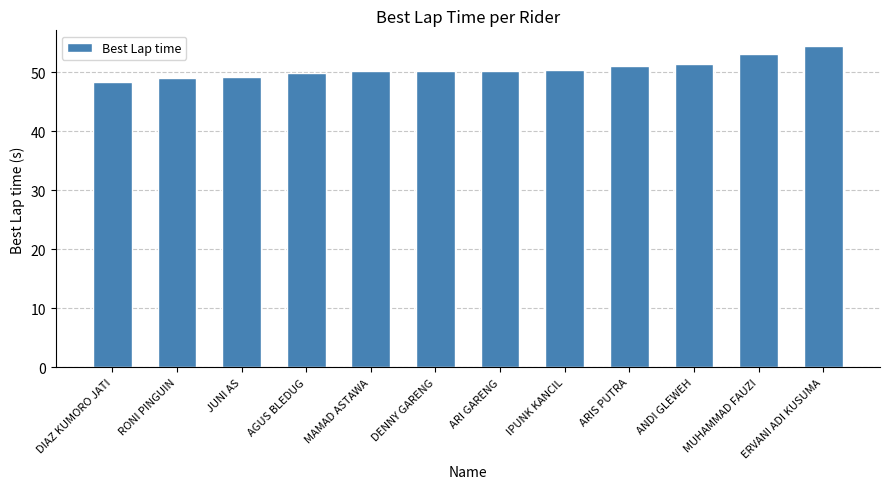

What is the greatest value displayed?

54.4